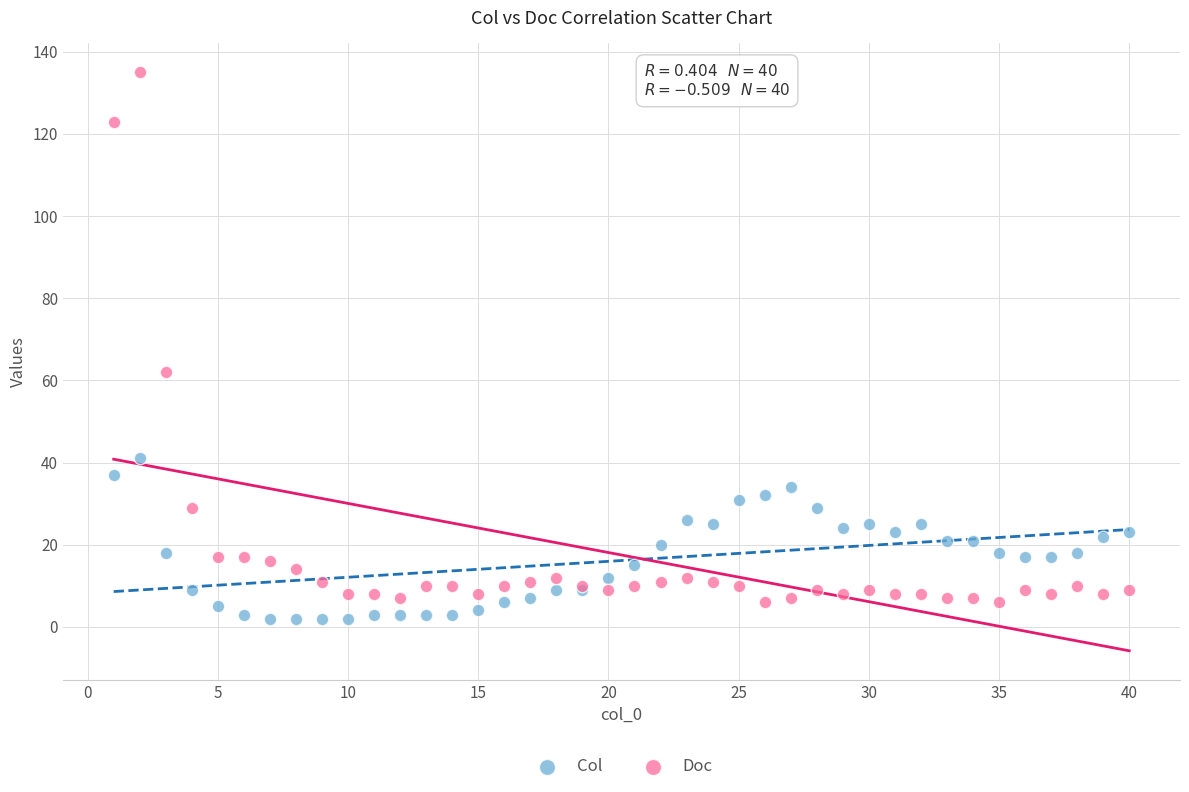

In the Doc series, what Y value is closest to 70?

62